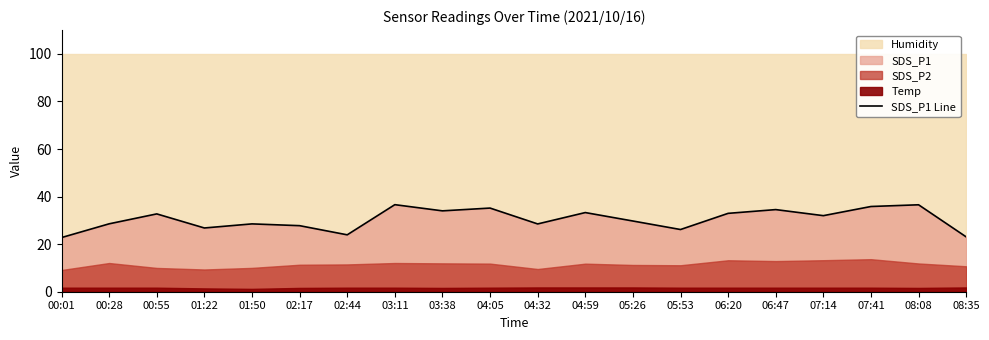

What is the value of the 1st point from the left?

22.8